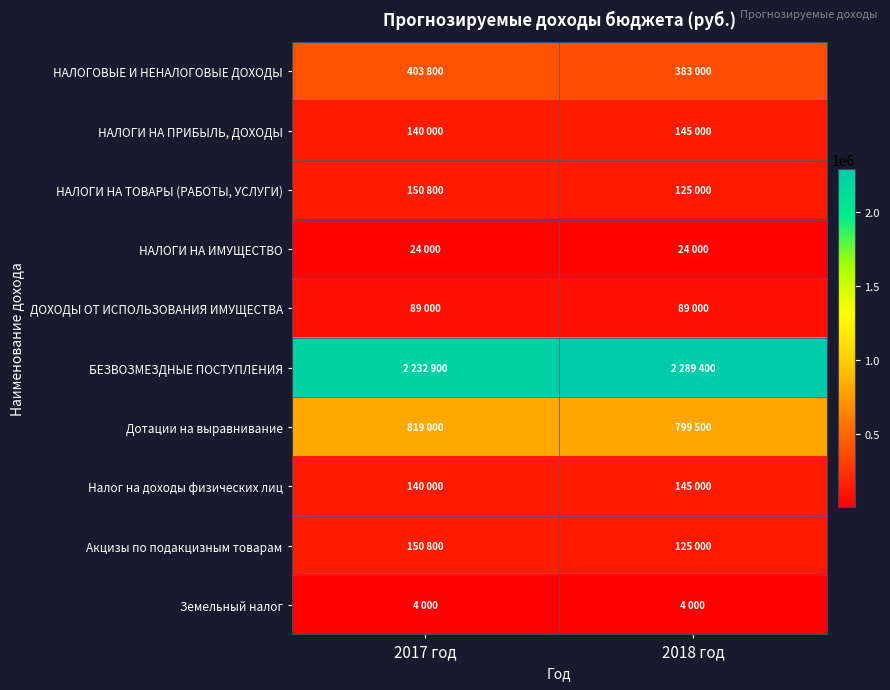

At how many categories does at least one series exceed 733368?

2